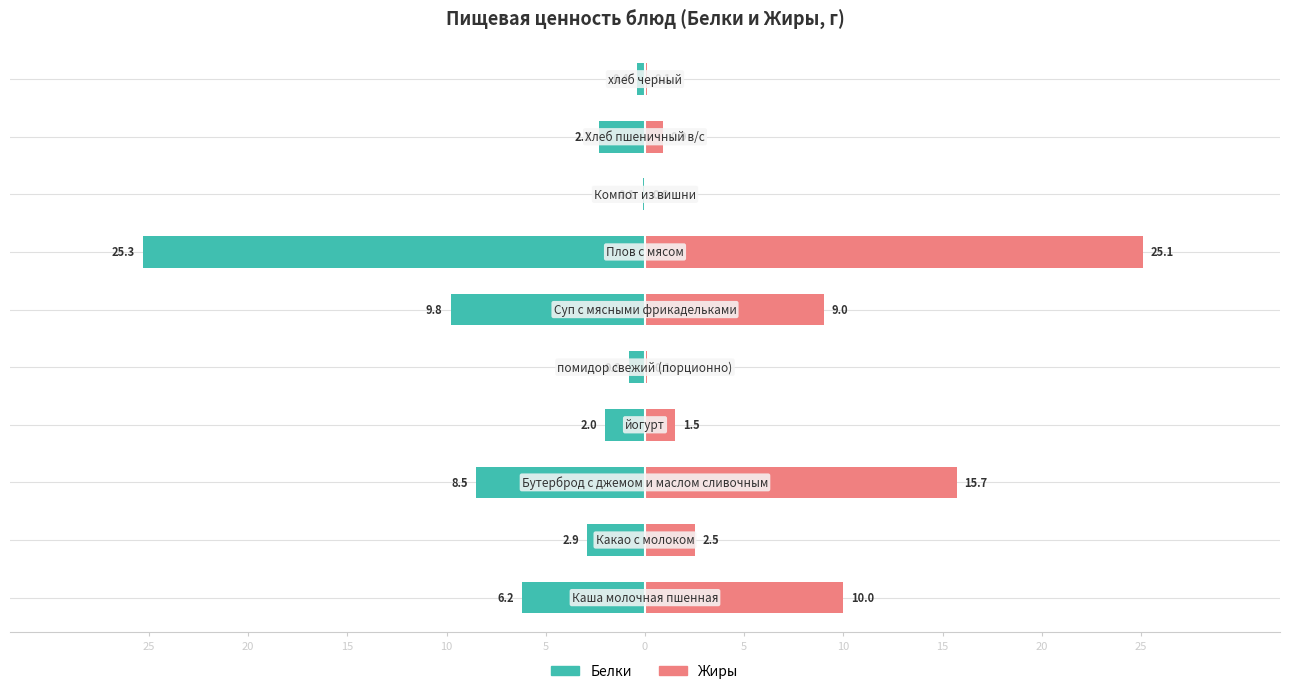

What are all the series names shown in the legend?

Белки, Жиры